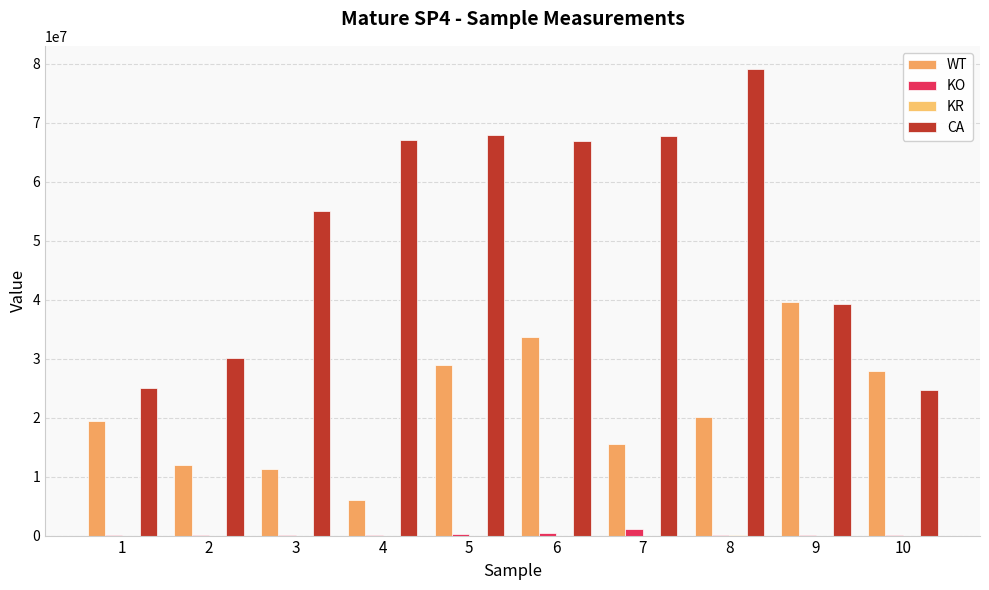

At how many categories does at least one series exceed 21068198?

10